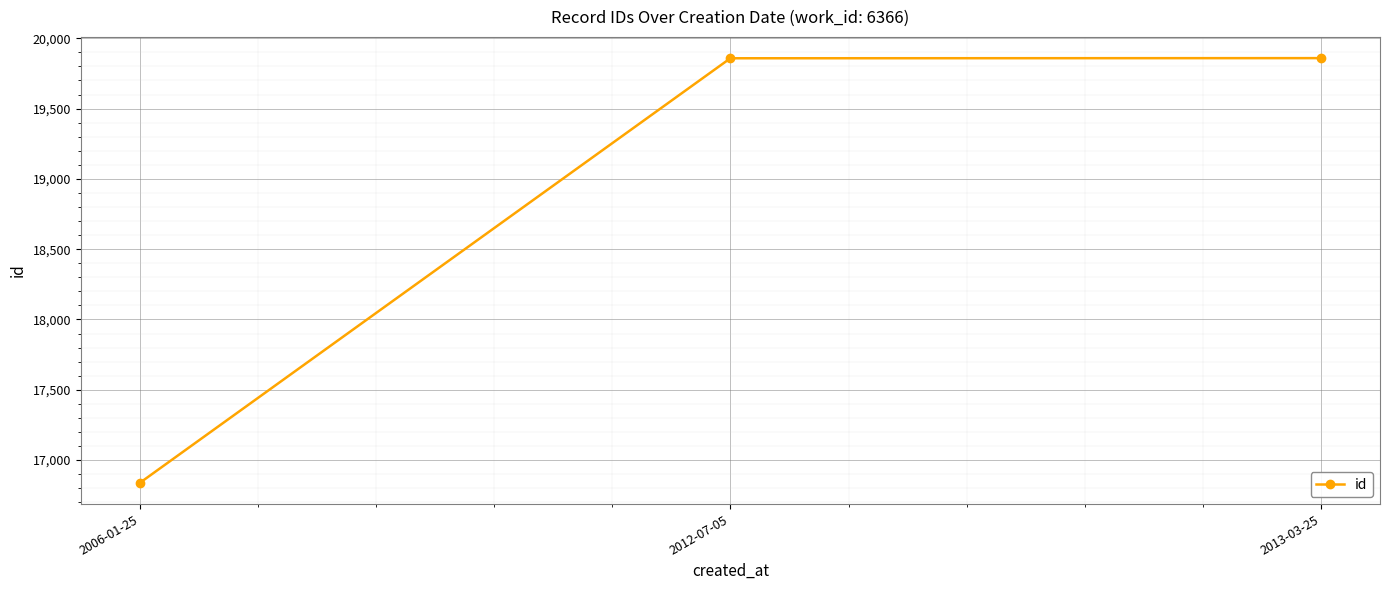

What is the label of the 2nd point from the right?

2012-07-05